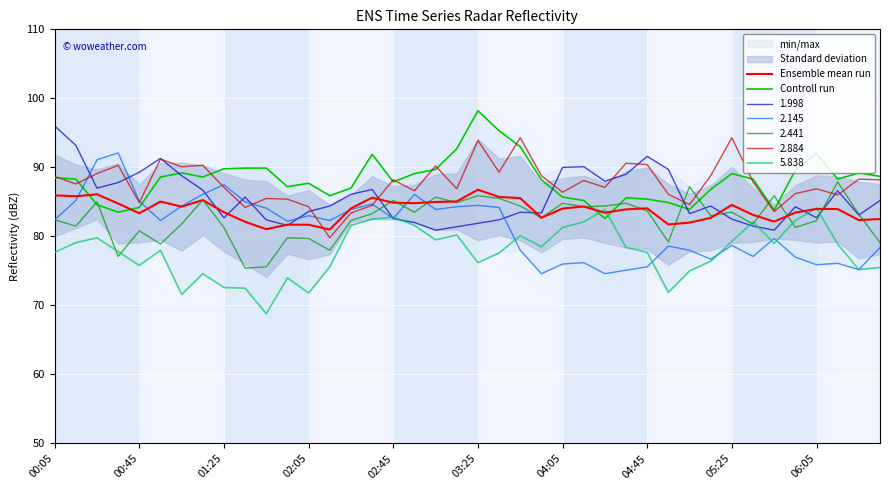

How many categories are shown in the chart?

40